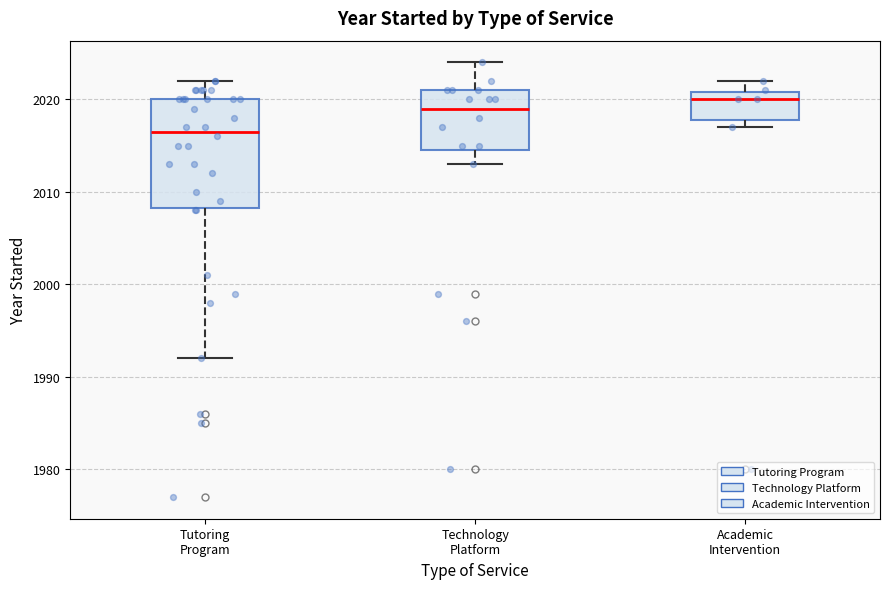

Which box is the tallest, from its lower edge to its upper edge?

Tutoring Program